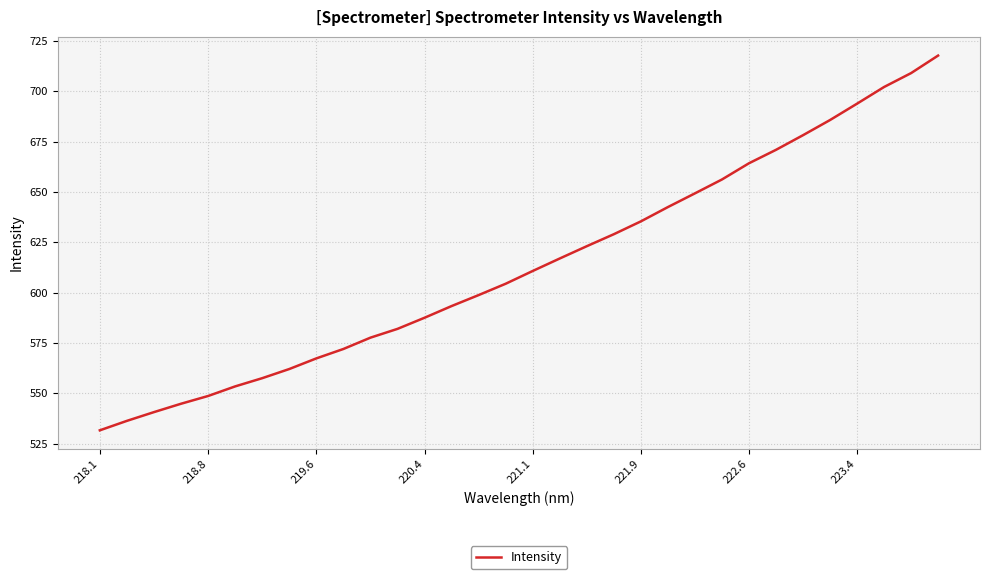

What is the greatest value displayed?

717.7